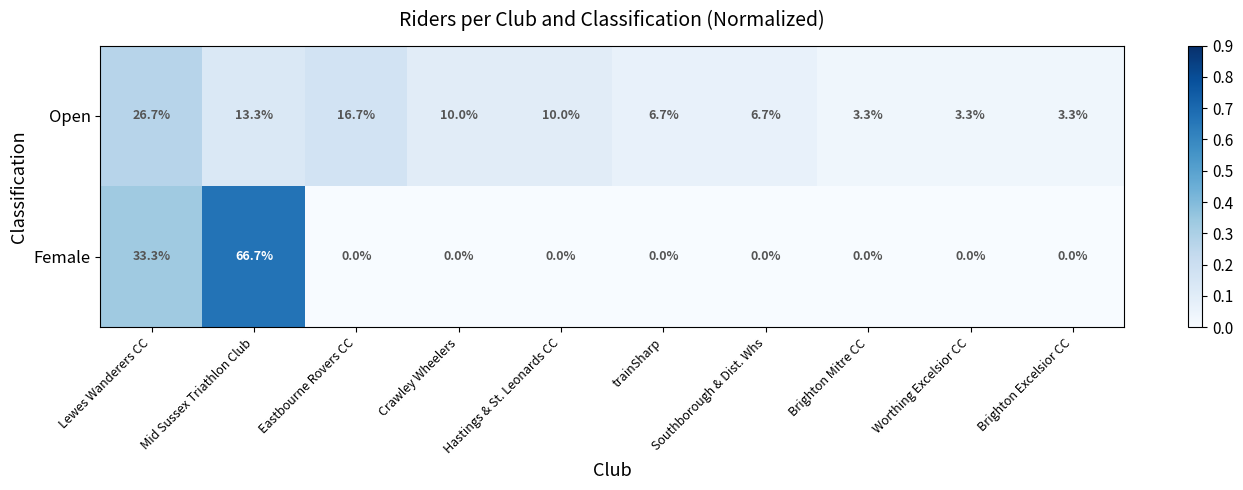

Between Eastbourne Rovers CC and Hastings & St. Leonards CC, which series saw the biggest shift?

Open